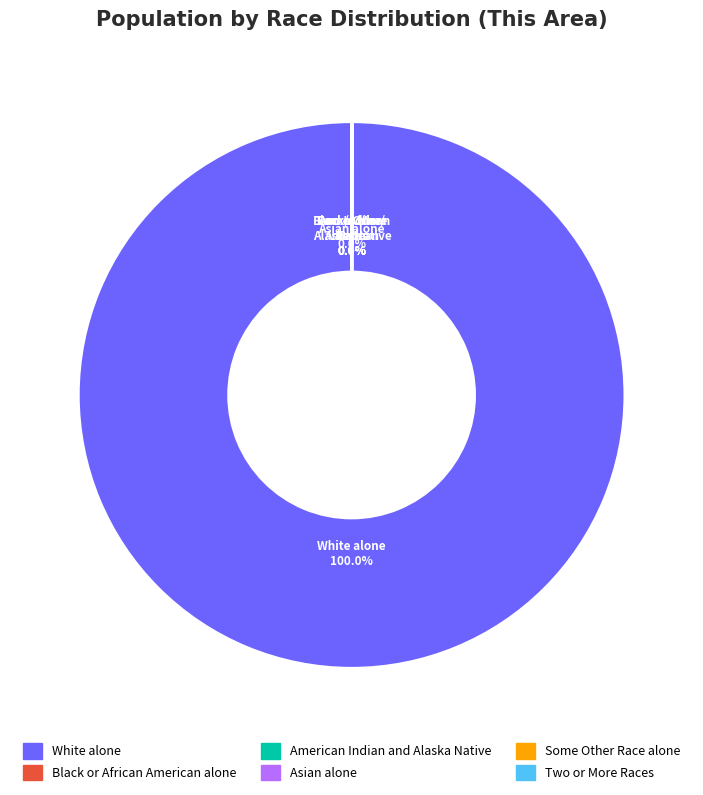

Which category has the biggest portion of the pie?

White alone